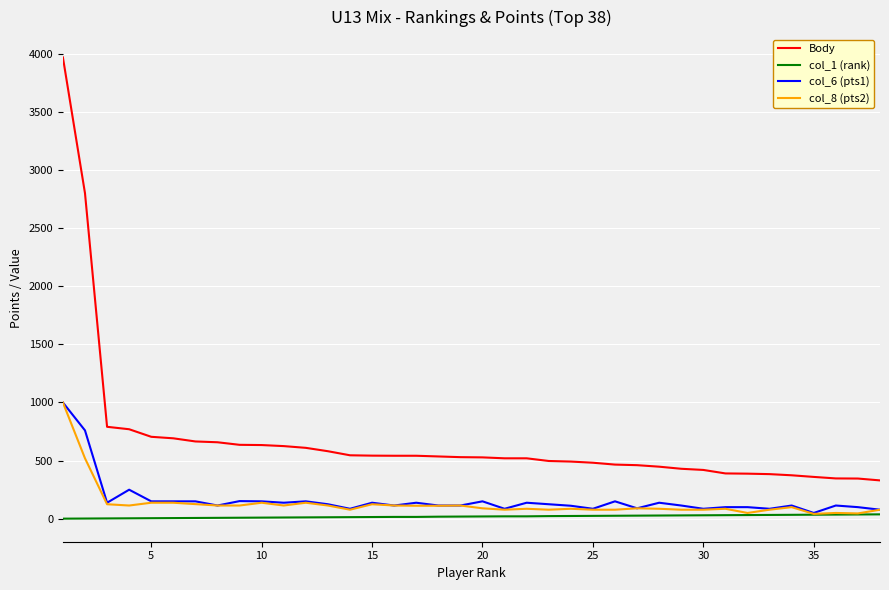

Which series has the widest spread of values?

Body